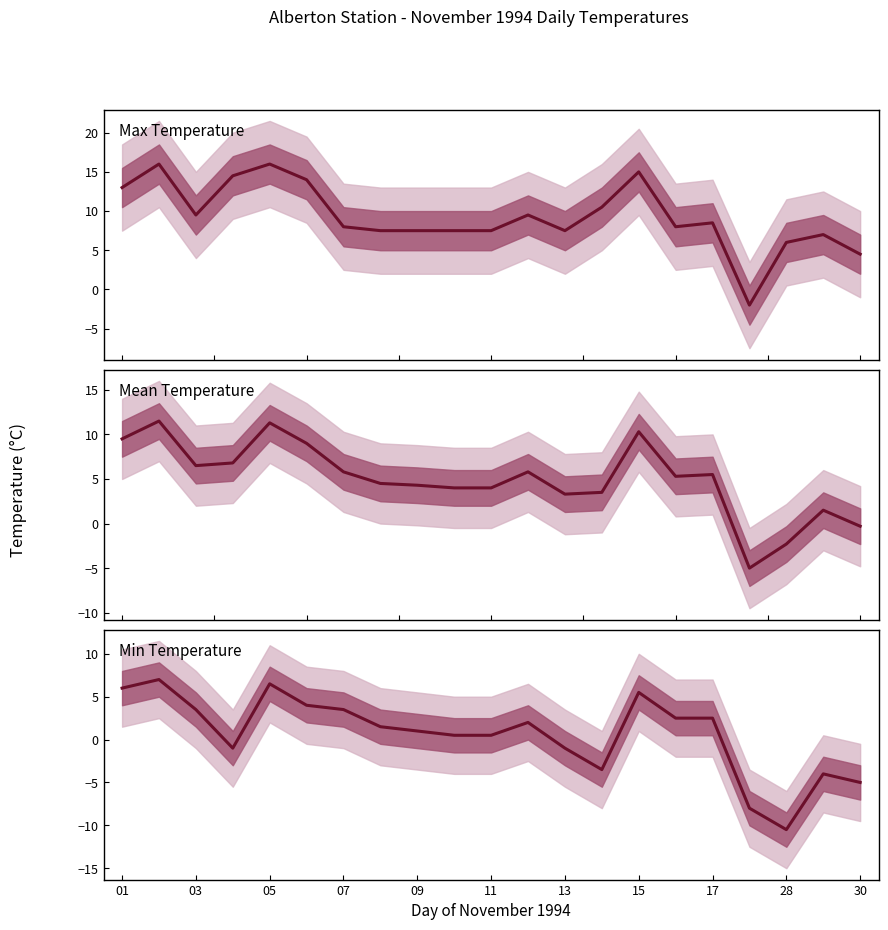

True or false: Max Temperature has more than 1 points higher than both neighbors.

True